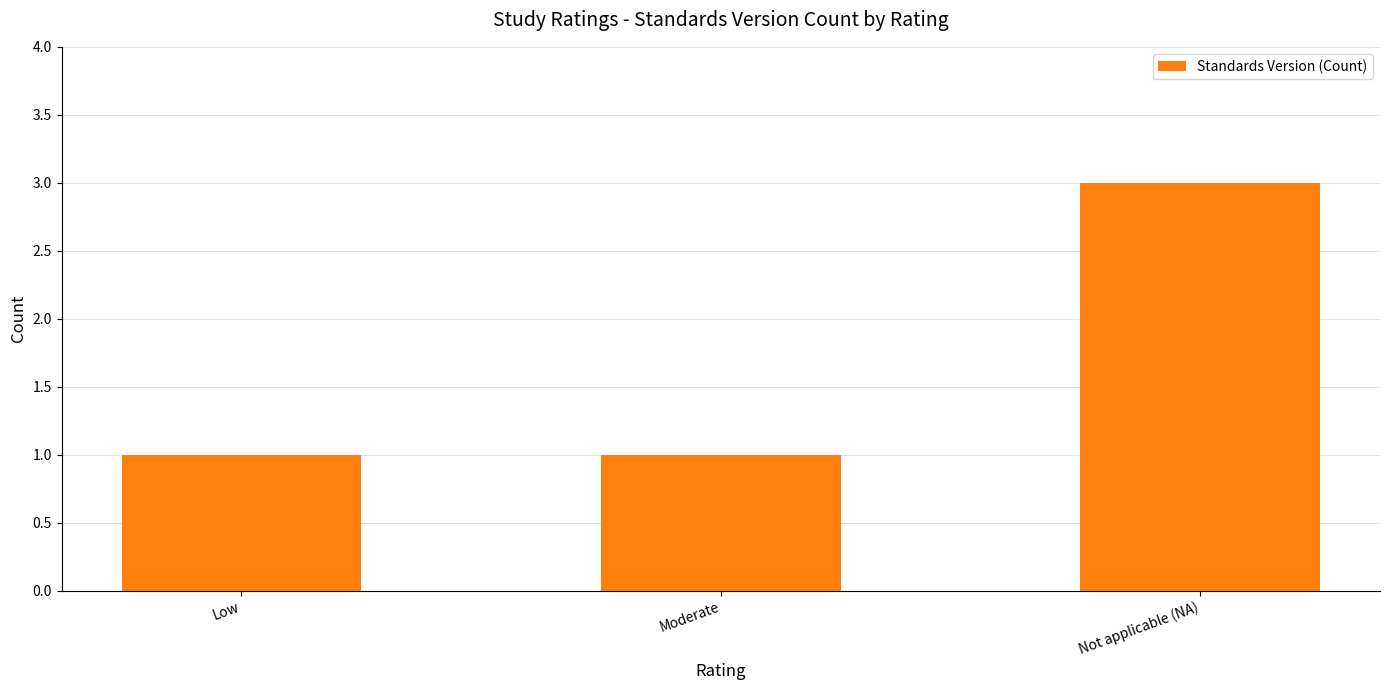

What is the average value?

2